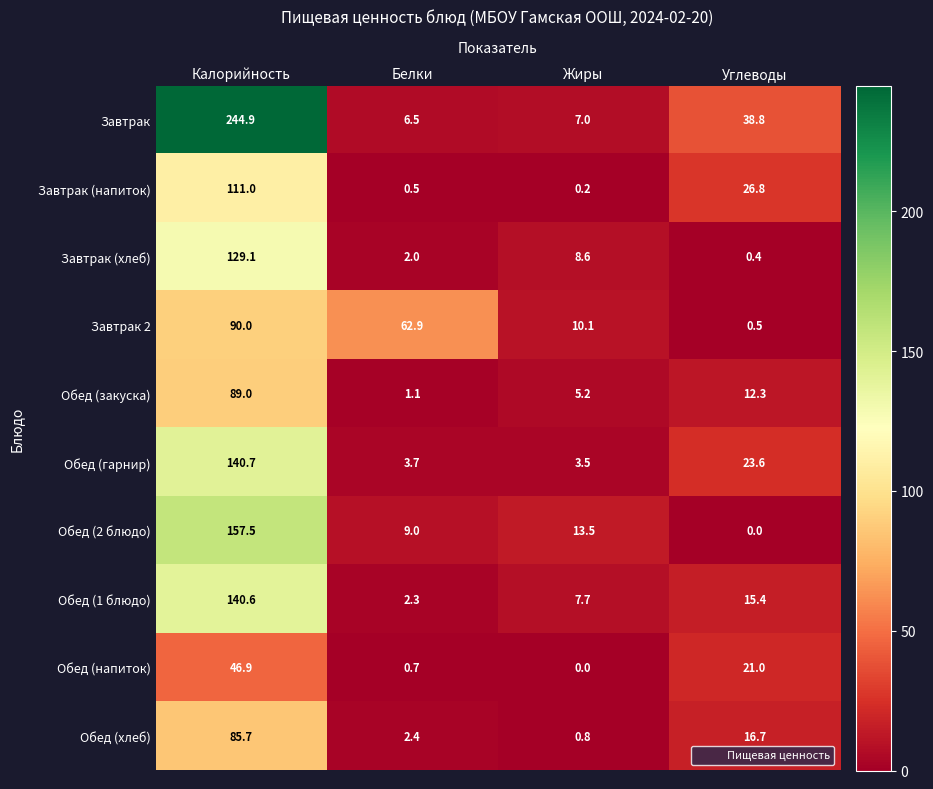

The value of Обед (гарнир) at Белки is 1.8. True or false?

False